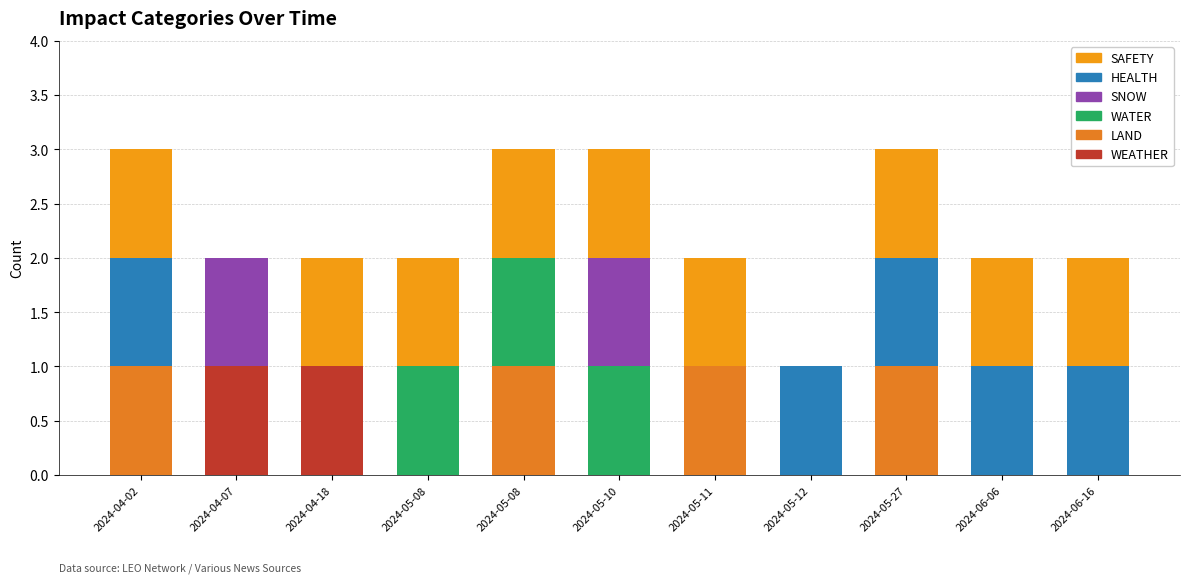

What are all the series names shown in the legend?

SAFETY, HEALTH, SNOW, WATER, LAND, WEATHER